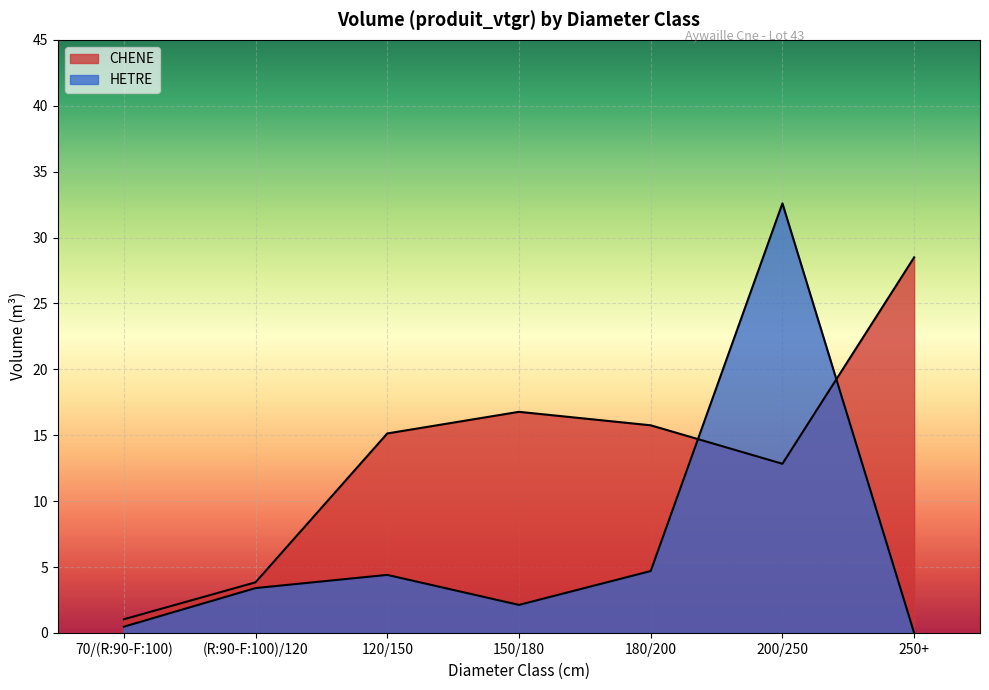

Which series ends up on top after the final intersection of HETRE and CHENE?

CHENE